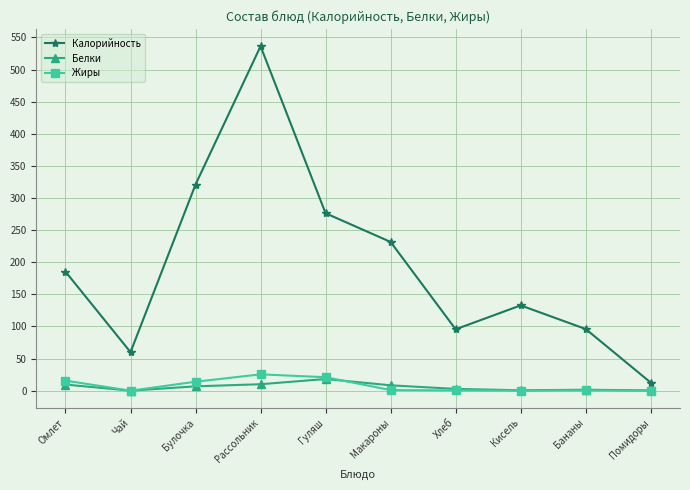

True or false: Калорийность has more than 0 points higher than both neighbors.

True